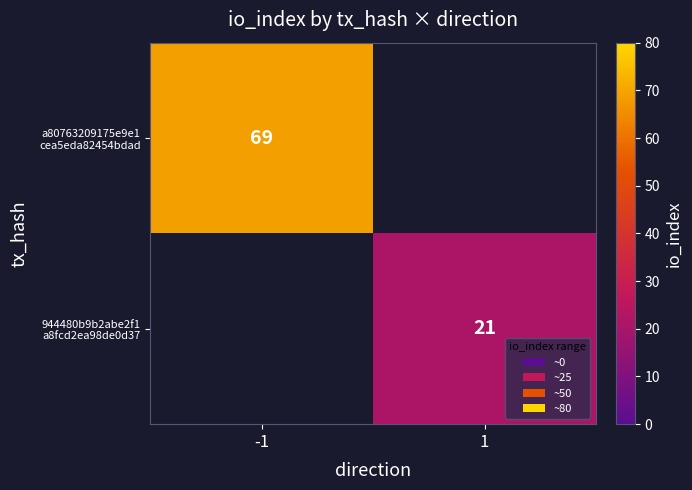

The value of 944480b9b2abe2f1 a8fcd2ea98de0d37 at 1 is 8.2. True or false?

False